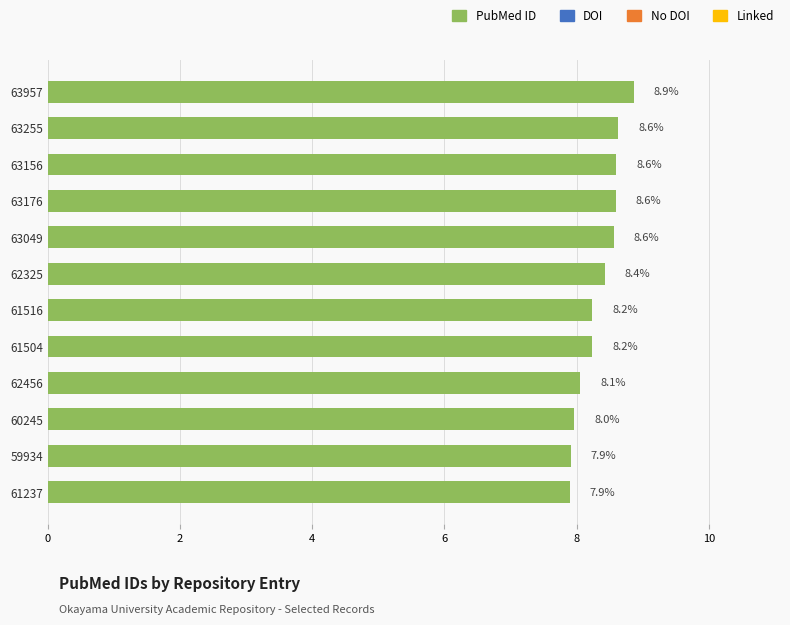

The chart shows a value of 15.2 at 63049. True or false?

False